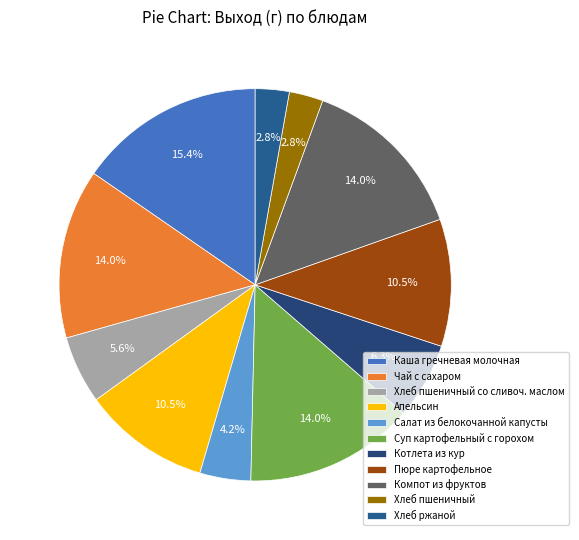

Do Чай с сахаром and Хлеб ржаной together represent more than half of the pie?

No